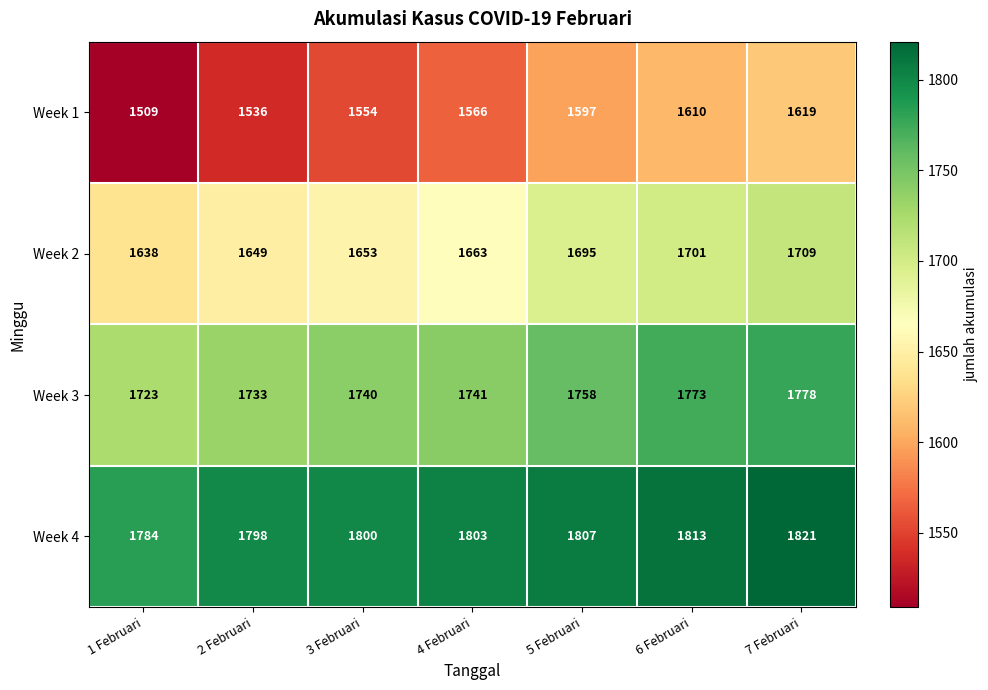

How many data points in Week 2 are less than 1663?

3